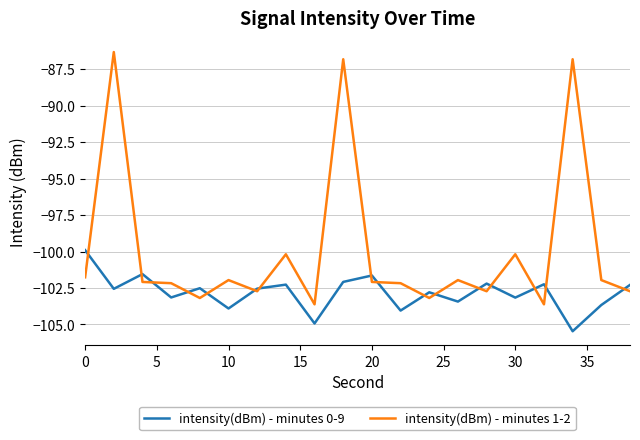

What is the maximum value for intensity(dBm) - minutes 0-9?

-99.9